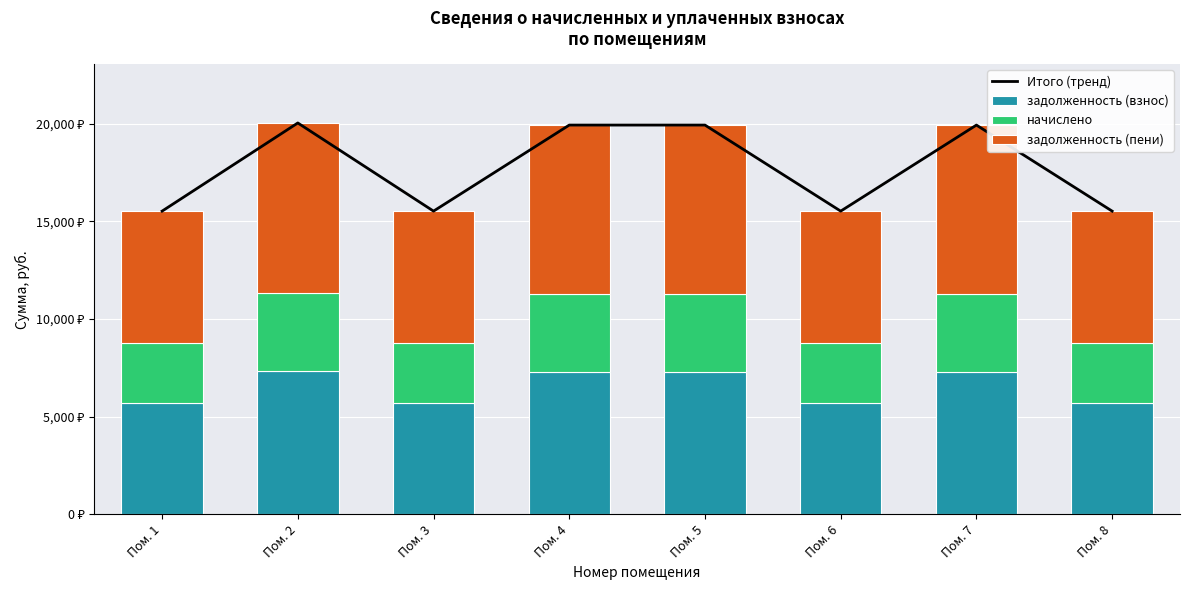

What is the average value of the задолженность (пени) series?

7690.0